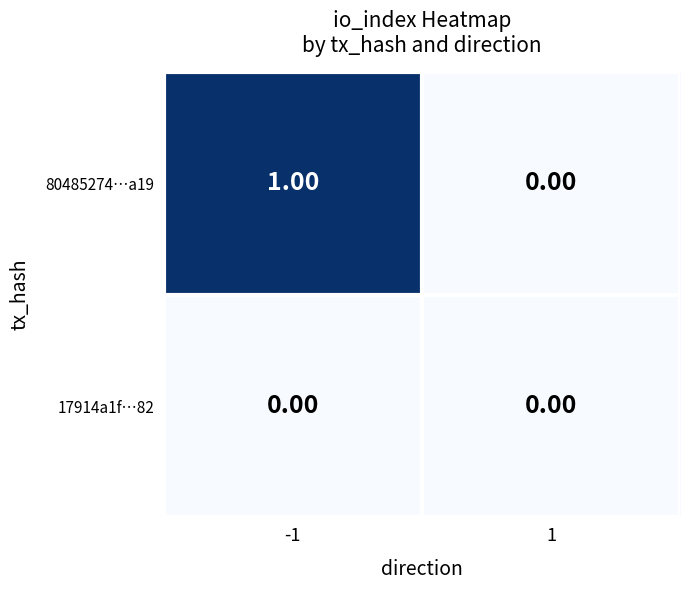

Which series has the widest spread of values?

80485274…a19